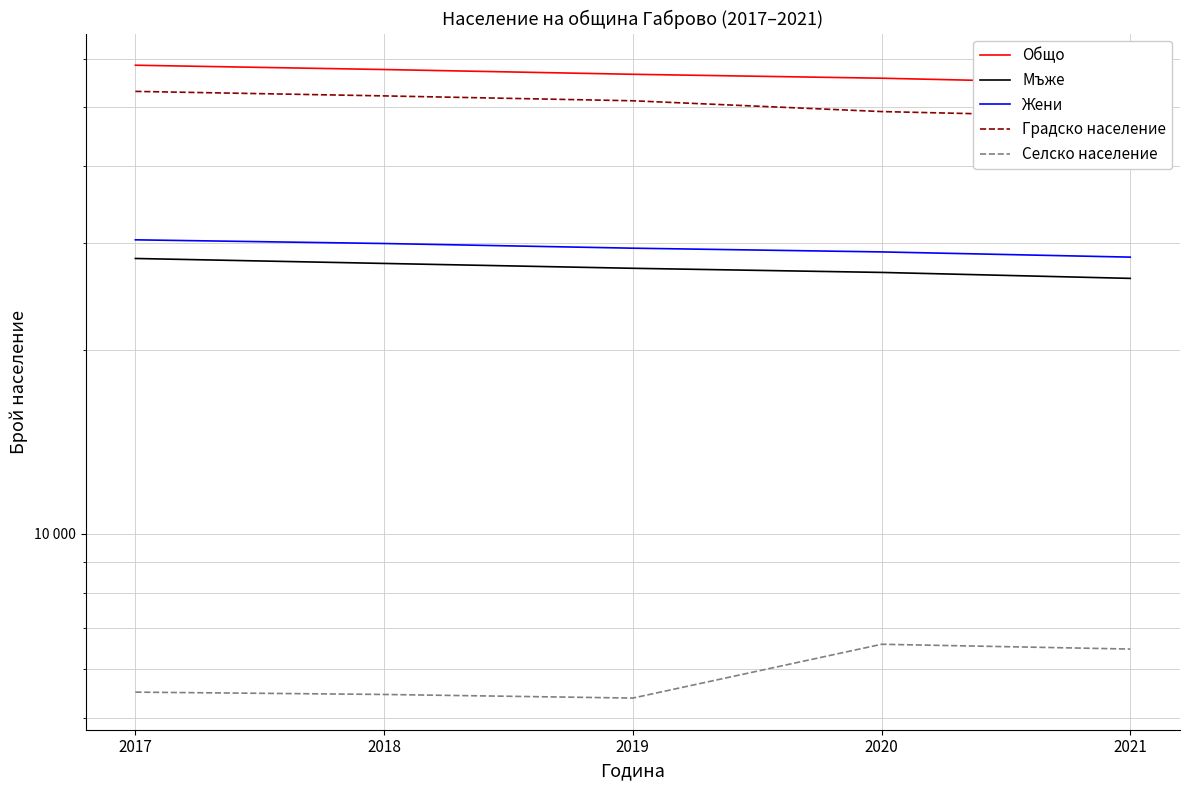

At how many categories does at least one series exceed 47907?

5